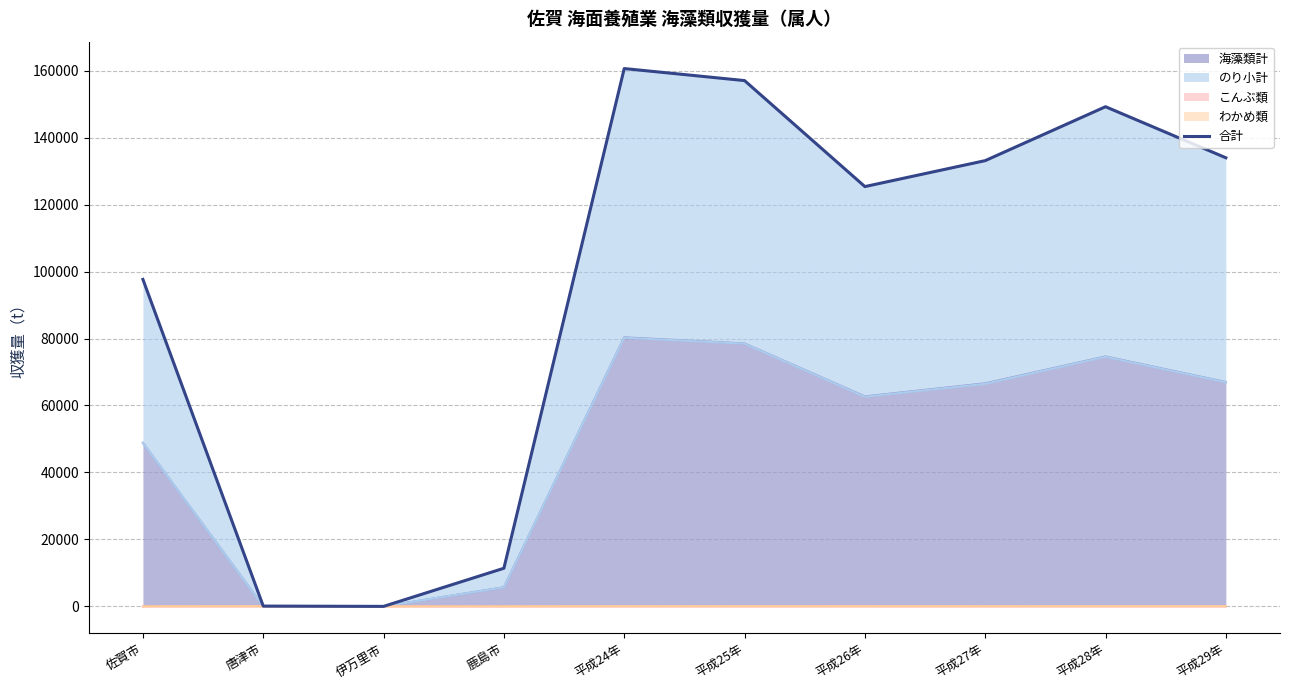

The value of 海藻類計 at 平成24年 is 125271. True or false?

False